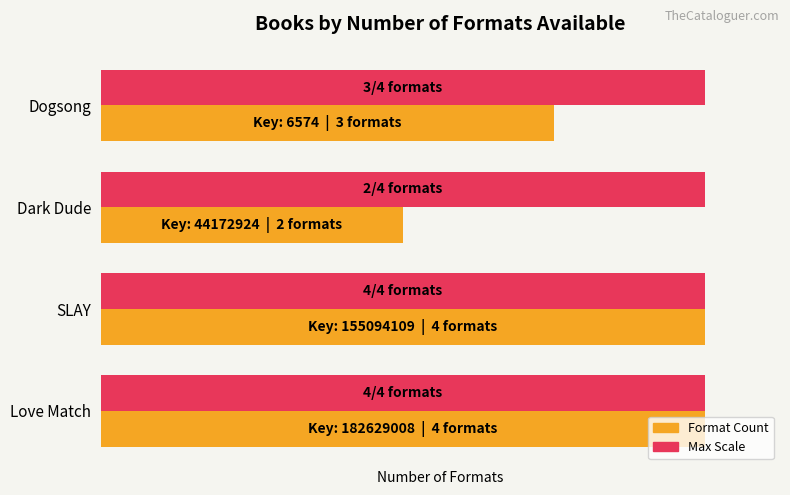

How many groups of bars are there?

4